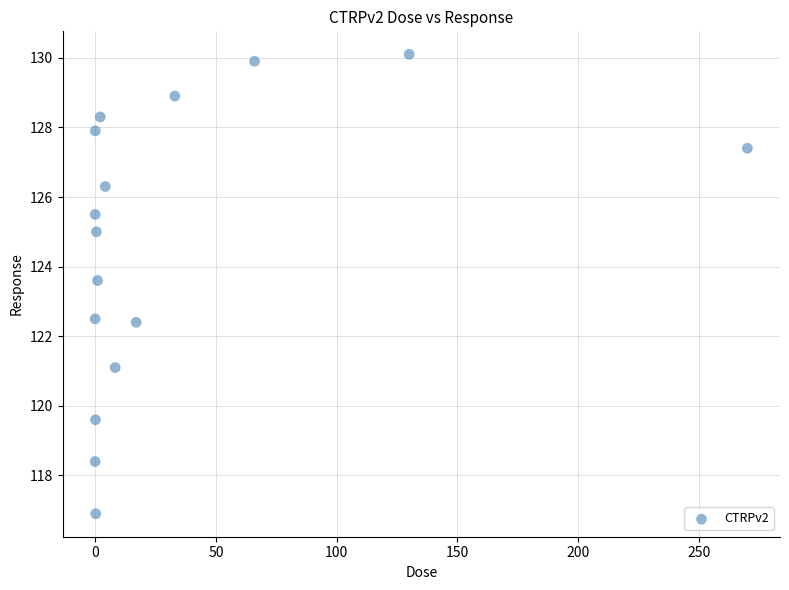

What is the range of X values (max minus min)?

270.0